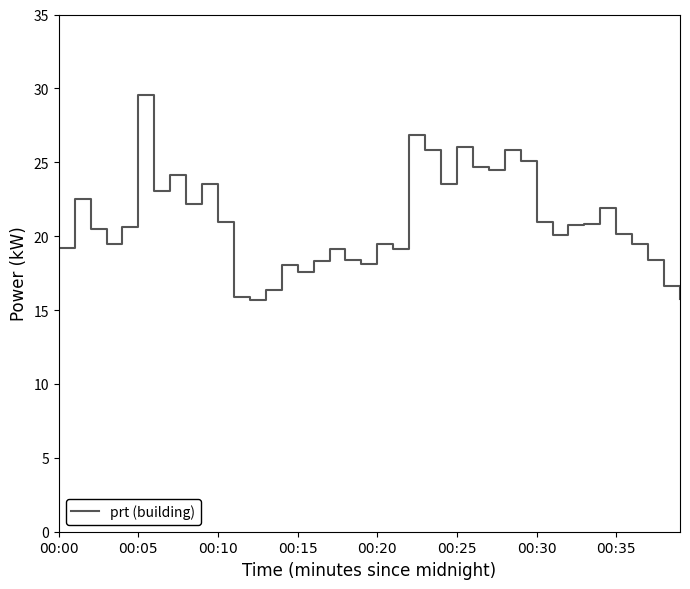

What is the maximum value shown in the chart?

29.6